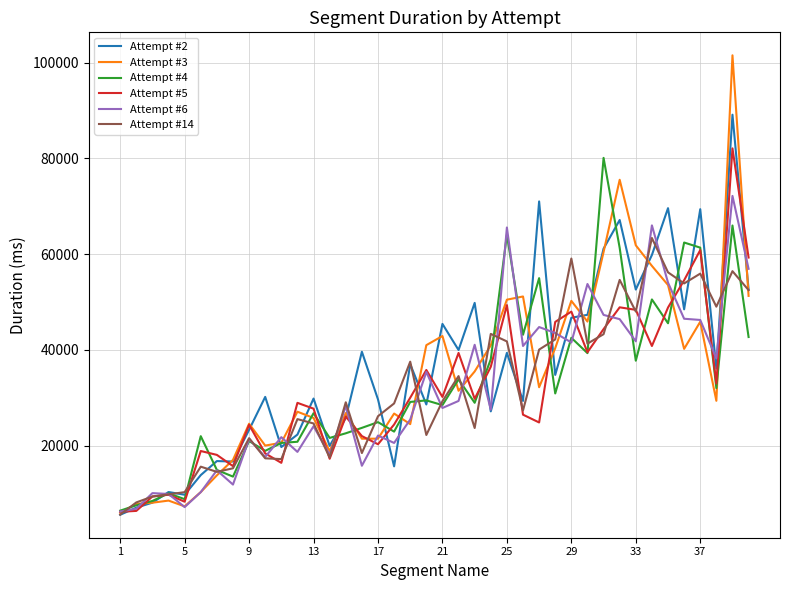

What is the maximum value shown in the chart?

101506